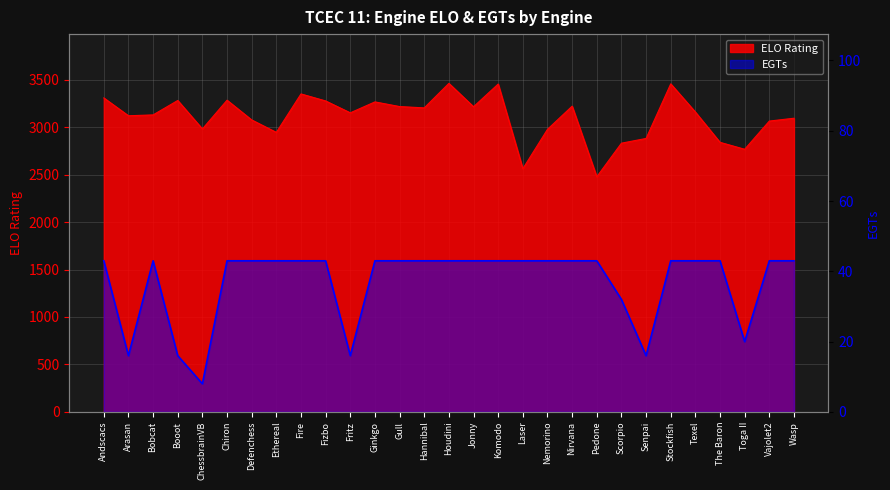

True or false: EGTs and ELO cross at least once.

False